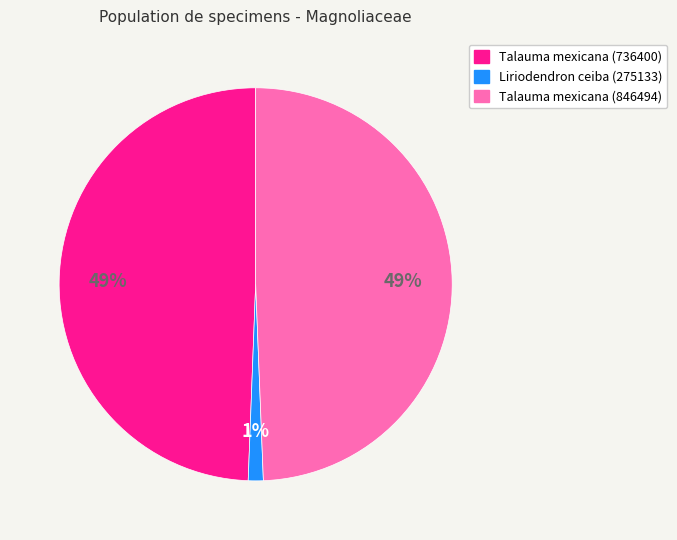

Is the sum of Talauma mexicana (846494) and Talauma mexicana (736400) greater than half?

Yes